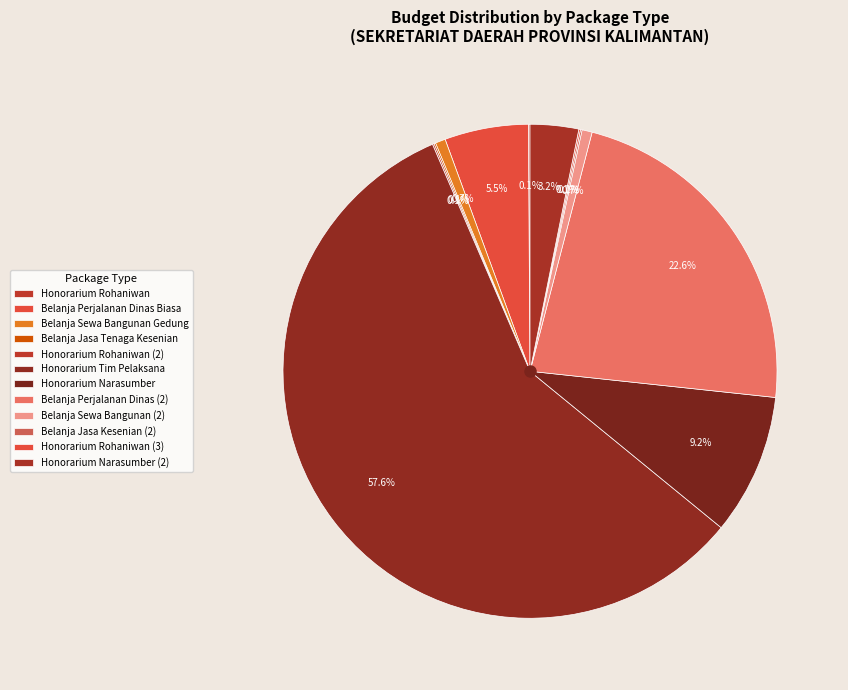

The Honorarium Narasumber (2) slice represents 3% of the pie. True or false?

True